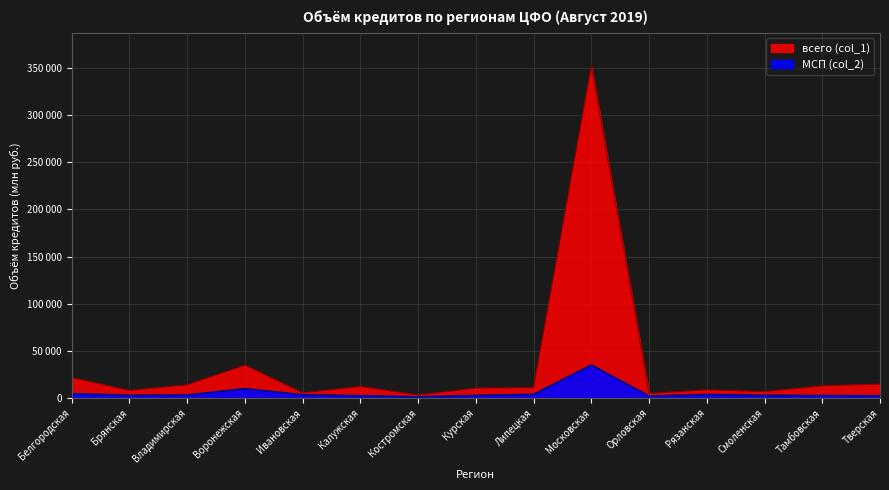

List the labels in order of МСП (col_2) value, smallest first.

Костромская, Орловская, Тверская, Калужская, Тамбовская, Курская, Брянская, Смоленская, Владимирская, Ивановская, Рязанская, Липецкая, Белгородская, Воронежская, Московская